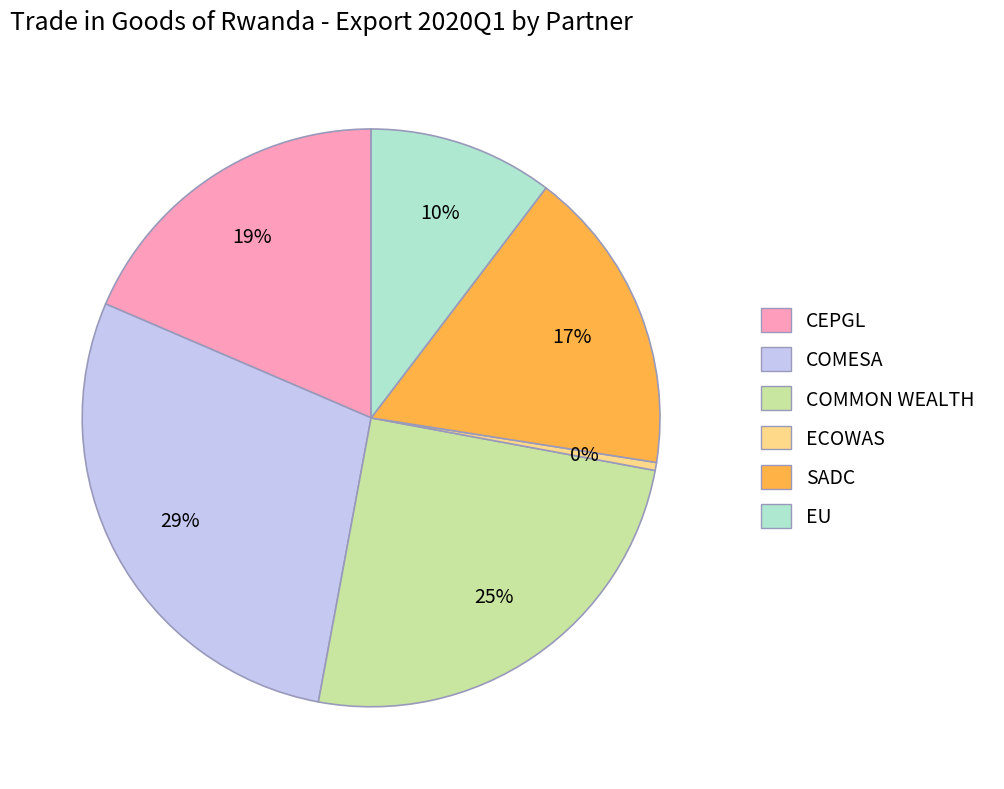

What percentage is the EU slice, to the nearest percent?

10%